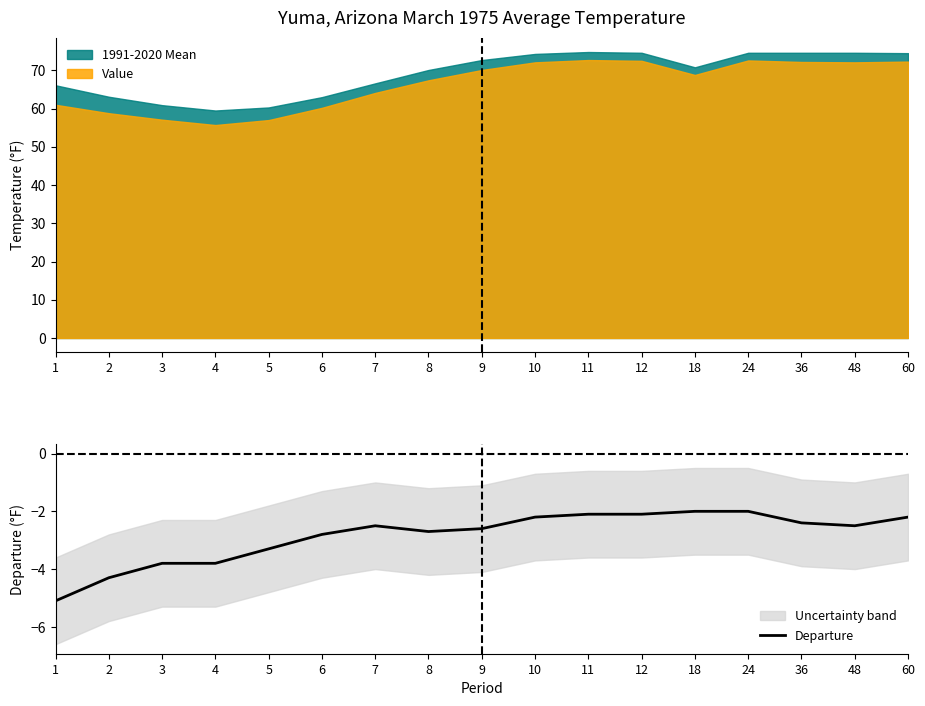

Is it true that the value at 18 is -2.0?

True